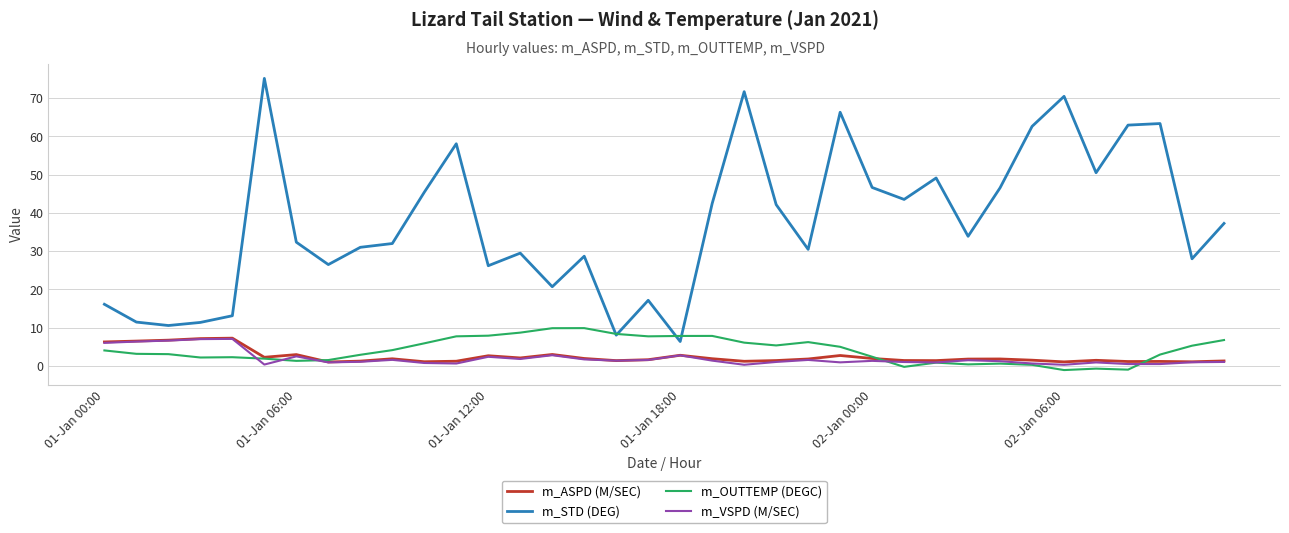

What is the highest value of the m_OUTTEMP (DEGC) series?

9.8